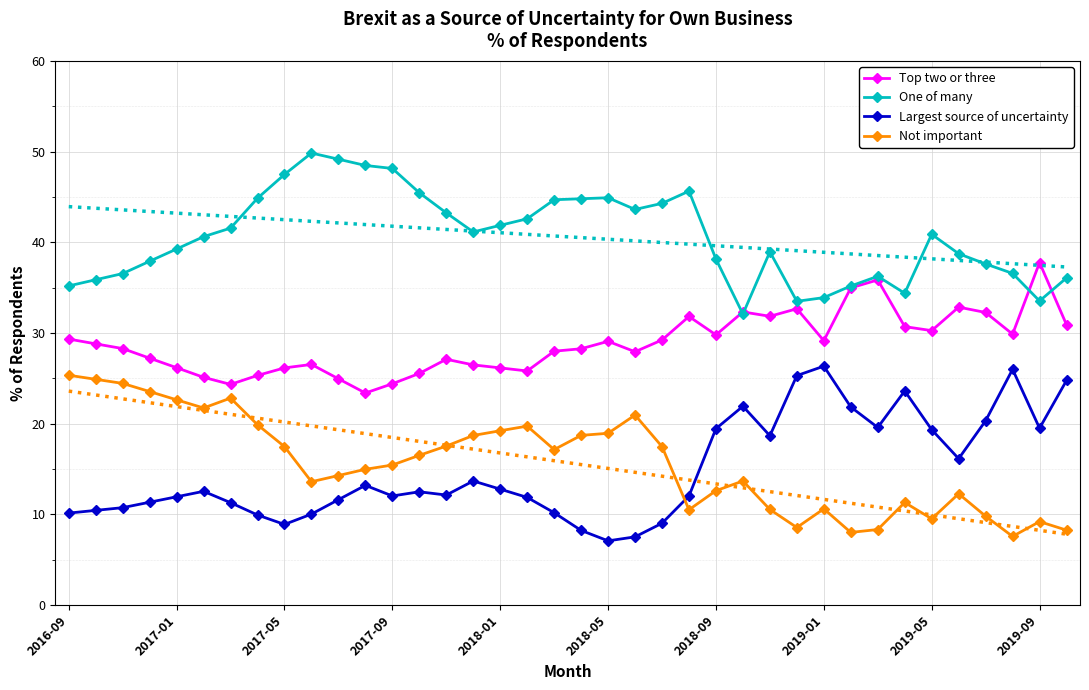

True or false: Top two or three and Not important intersect in this chart.

False